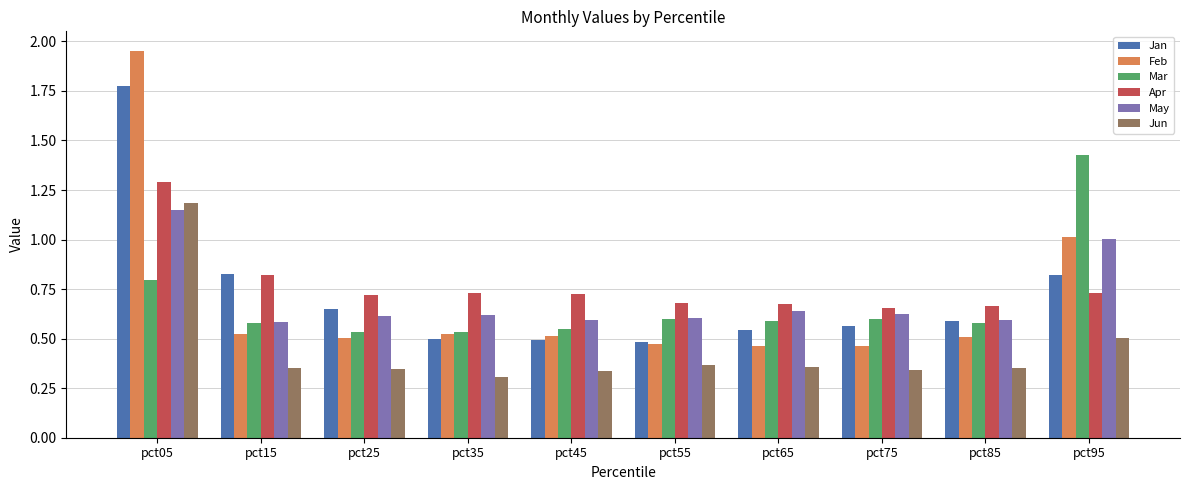

At which category is the sum across all series the highest?

pct05